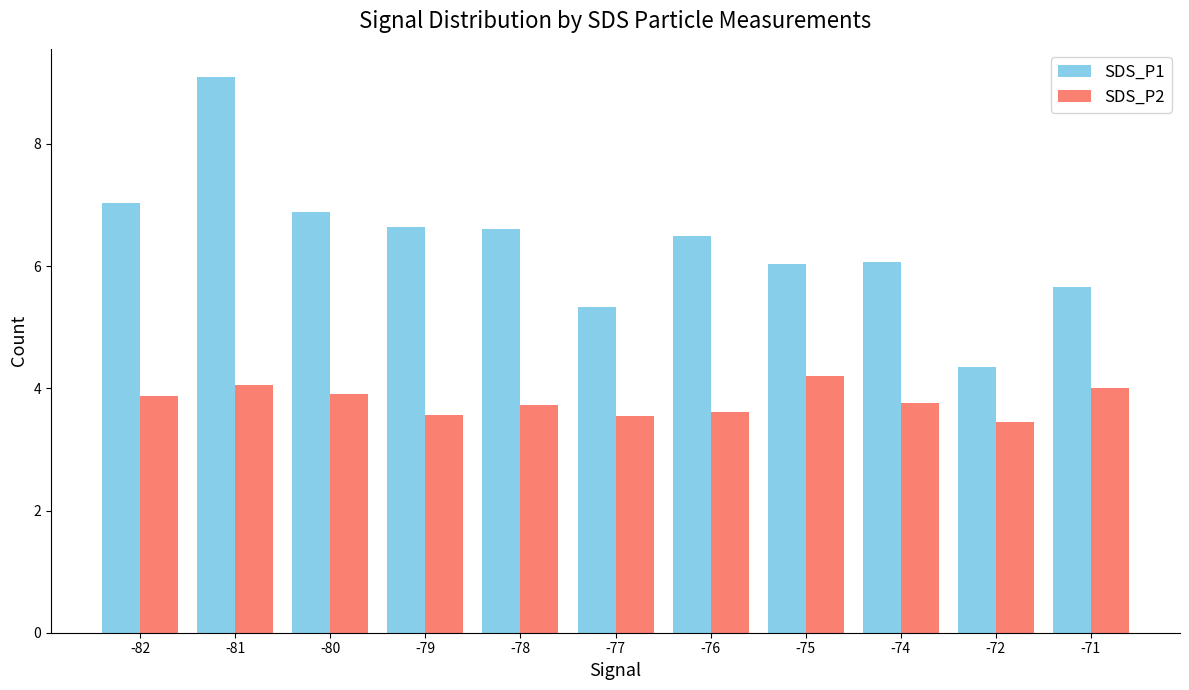

The value of SDS_P1 at -74 is 6.1. True or false?

True